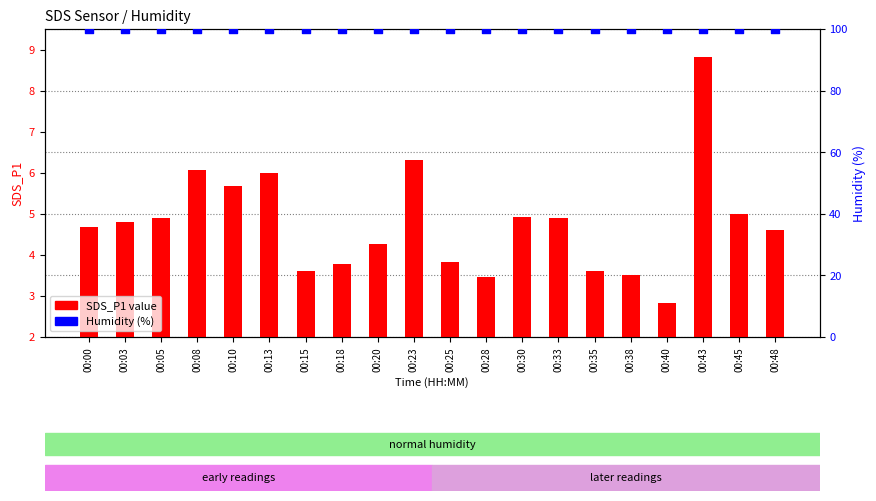

At which category is the sum across all series the highest?

00:43